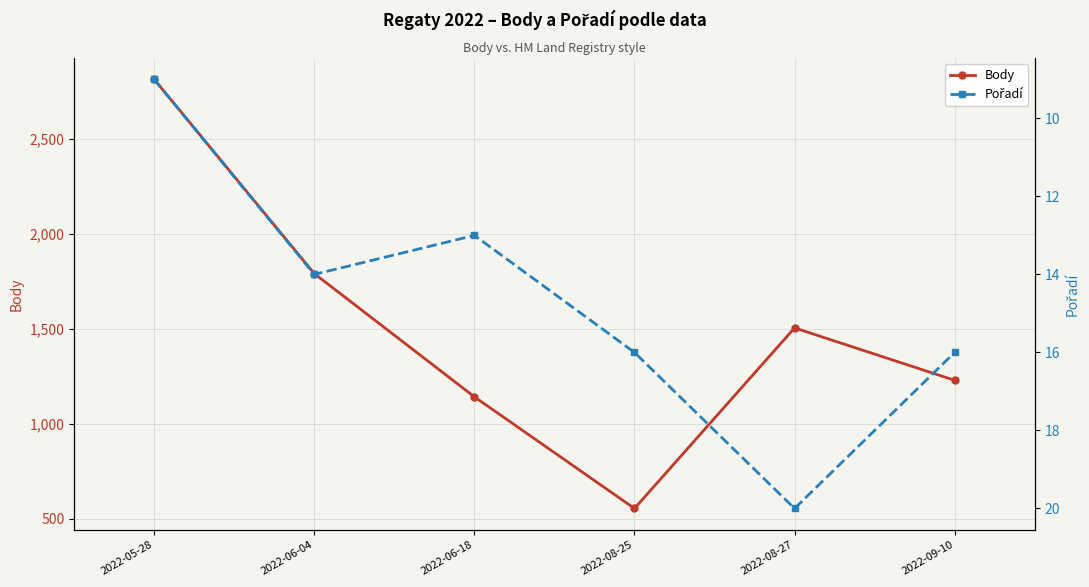

True or false: Body and Pořadí cross at least once.

False